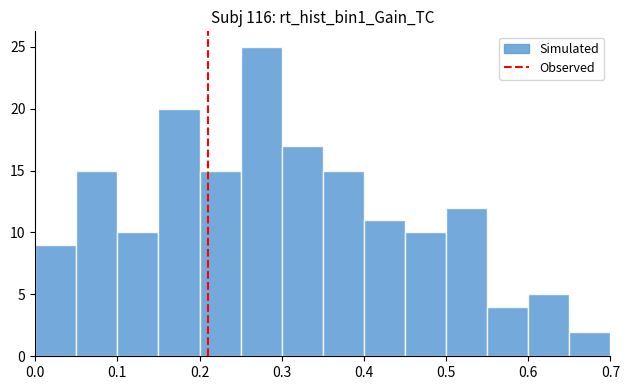

Reading left to right, transcribe this chart: for each bar, give the range it covers on the x-axis and its height. The values are not printed on the chart, so give them approximately, as read against the axis.

0.00 to 0.05: 9
0.05 to 0.10: 15
0.10 to 0.15: 10
0.15 to 0.20: 20
0.20 to 0.25: 15
0.25 to 0.30: 25
0.30 to 0.35: 17
0.35 to 0.40: 15
0.40 to 0.45: 11
0.45 to 0.50: 10
0.50 to 0.55: 12
0.55 to 0.60: 4
0.60 to 0.65: 5
0.65 to 0.70: 2